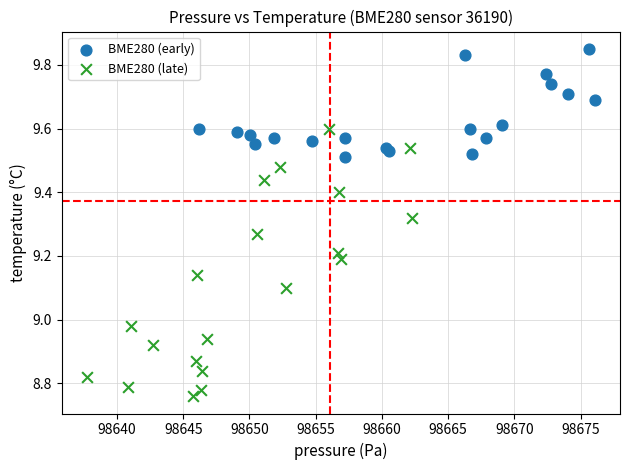

Which series contains the highest Y value?

BME280 (early)